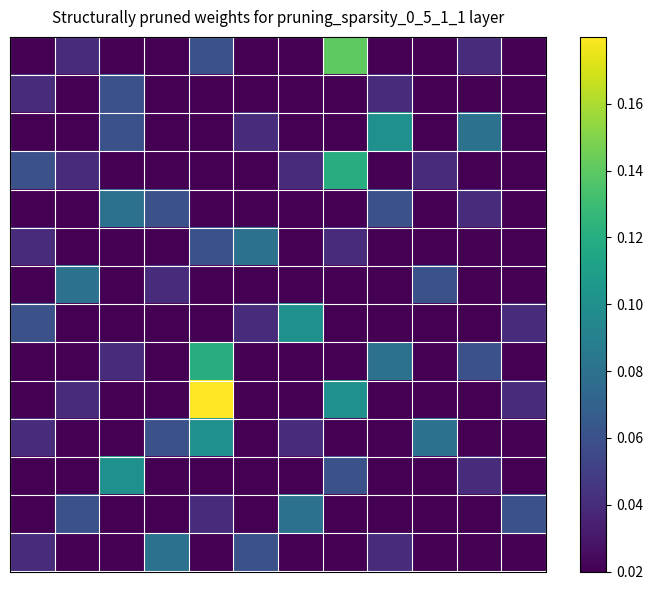

Count the number of data series in this chart.

14